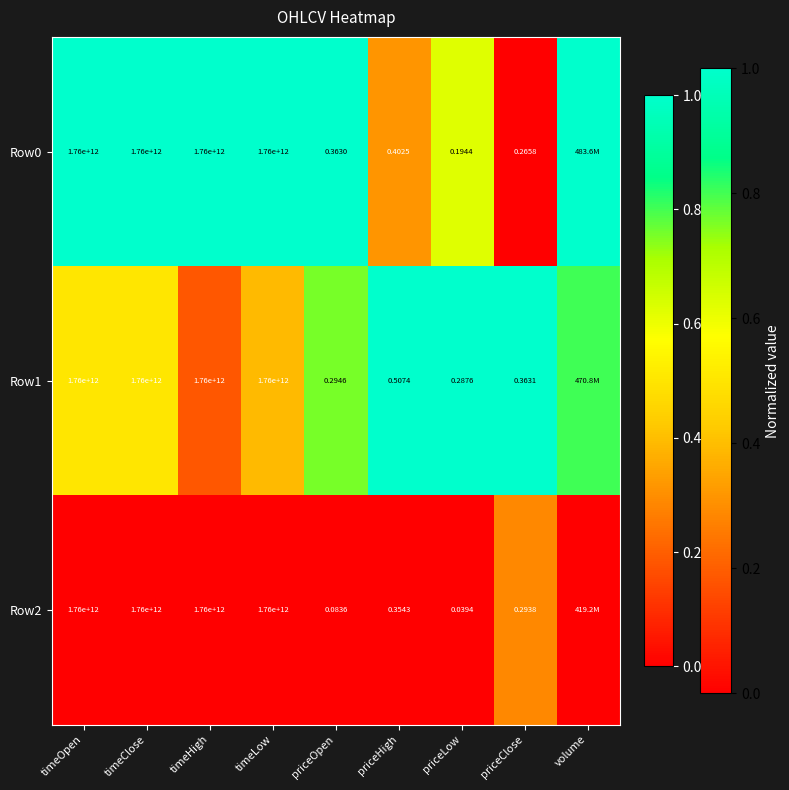

What is the difference between the maximum and second lowest values in the Row0 series?

0.7